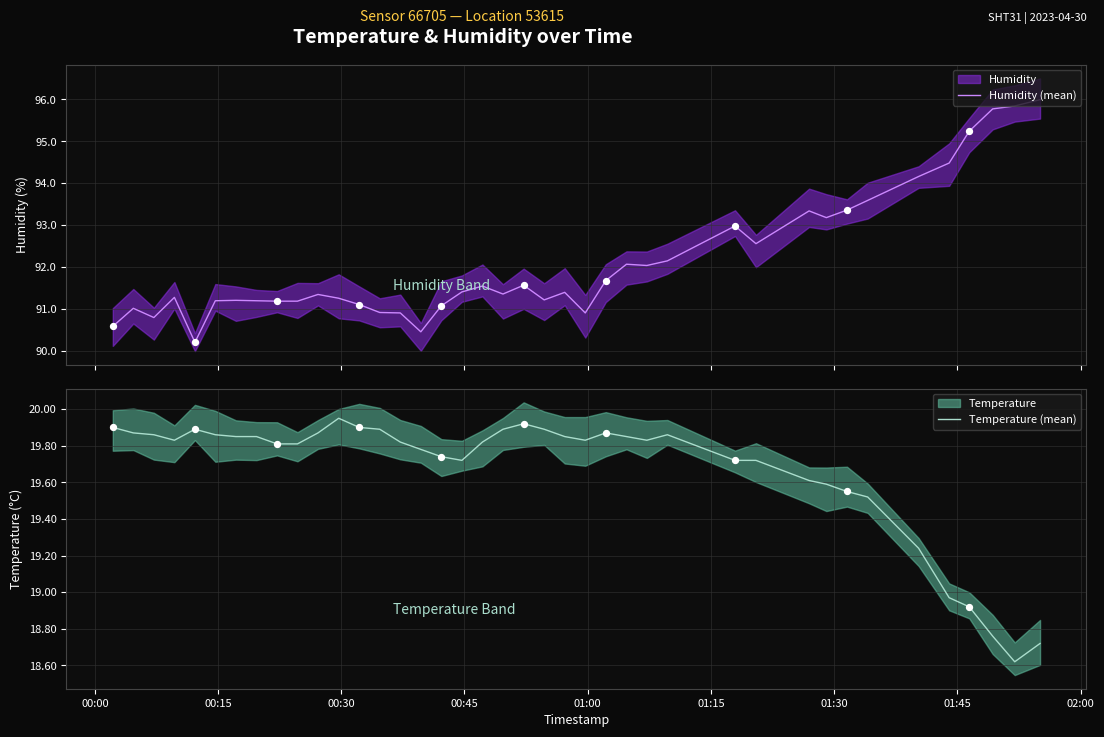

What is the minimum value for Humidity (mean)?

90.2